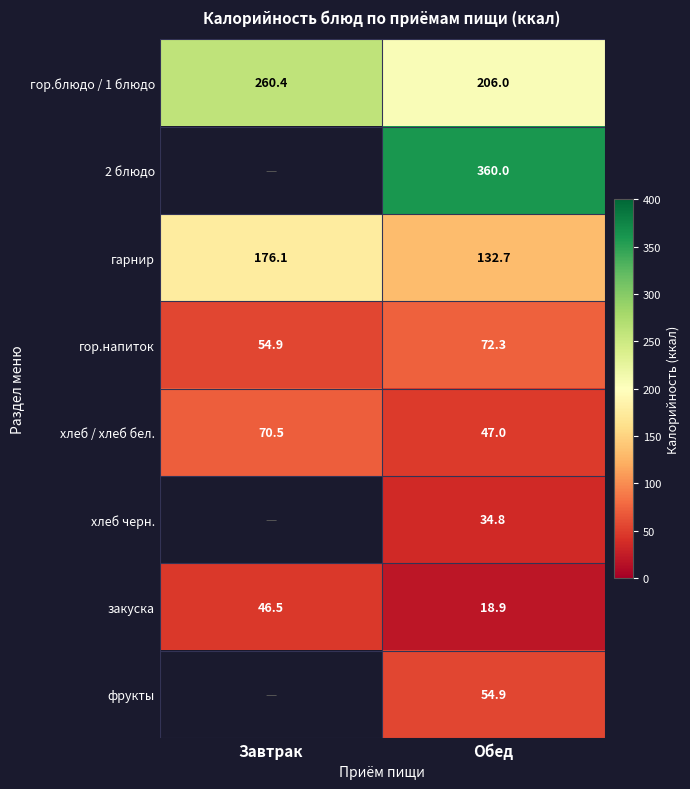

What is the highest value of the гор.блюдо / 1 блюдо series?

260.4